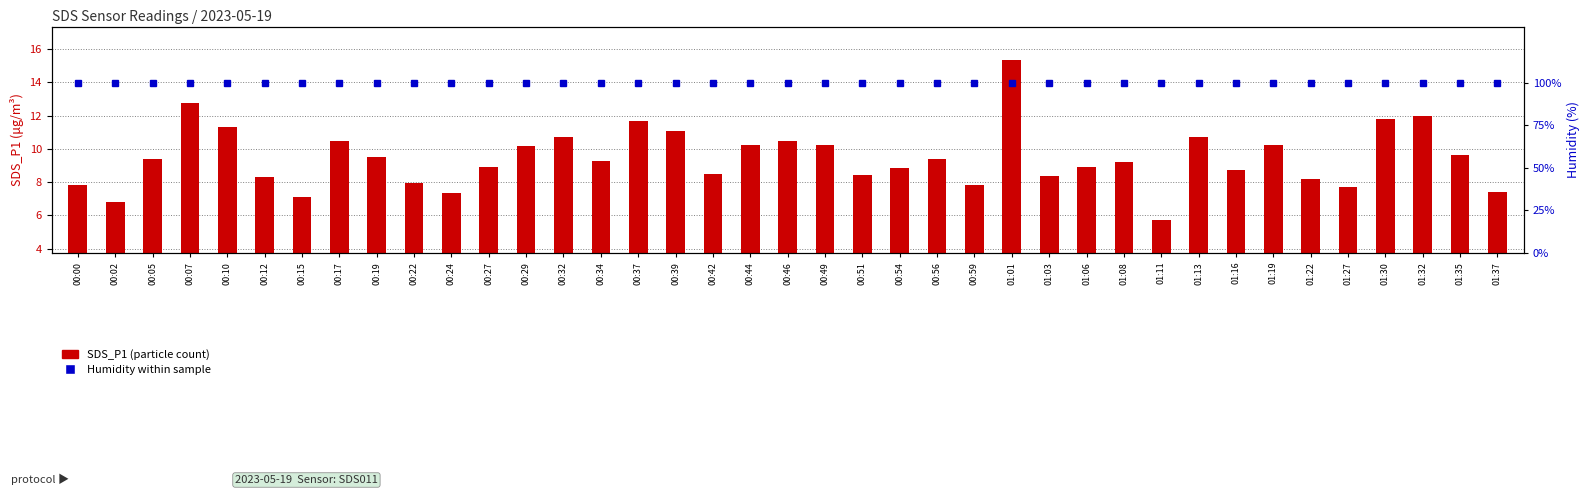

List the series in order of their peak value, highest first.

Humidity (%), SDS_P1 (particle count)